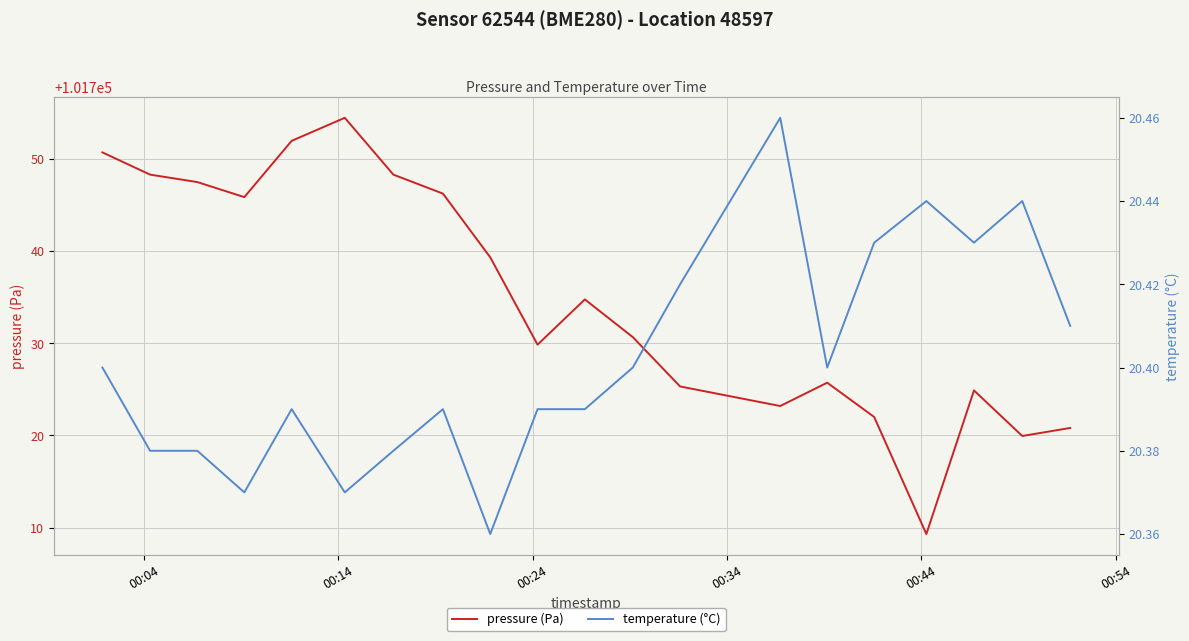

Does the chart display data point markers on the line(s)?

No